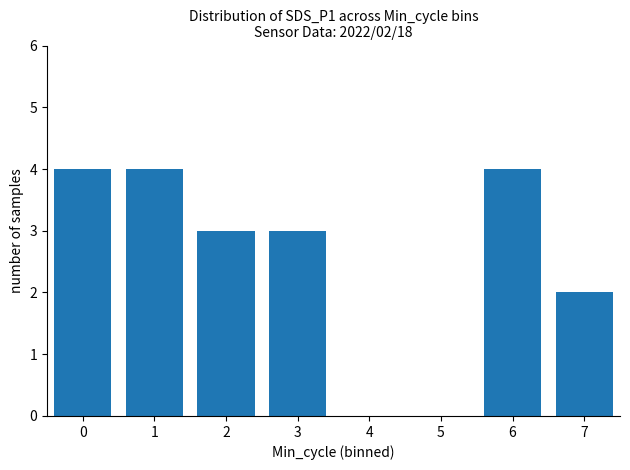

True or false: the data shows 0 at 5.

True